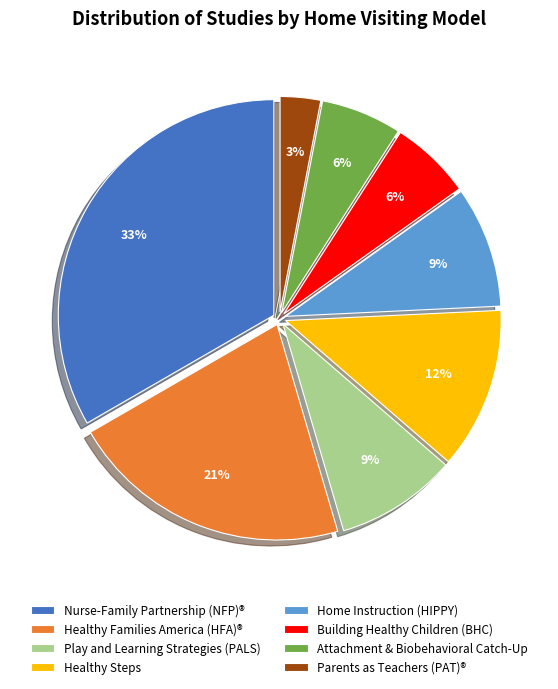

To the nearest percent, what is the average slice percentage?

12%